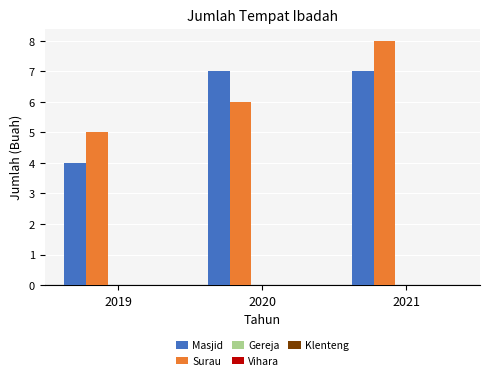

Rank the series at 2021 from lowest to highest value.

Masjid, Surau